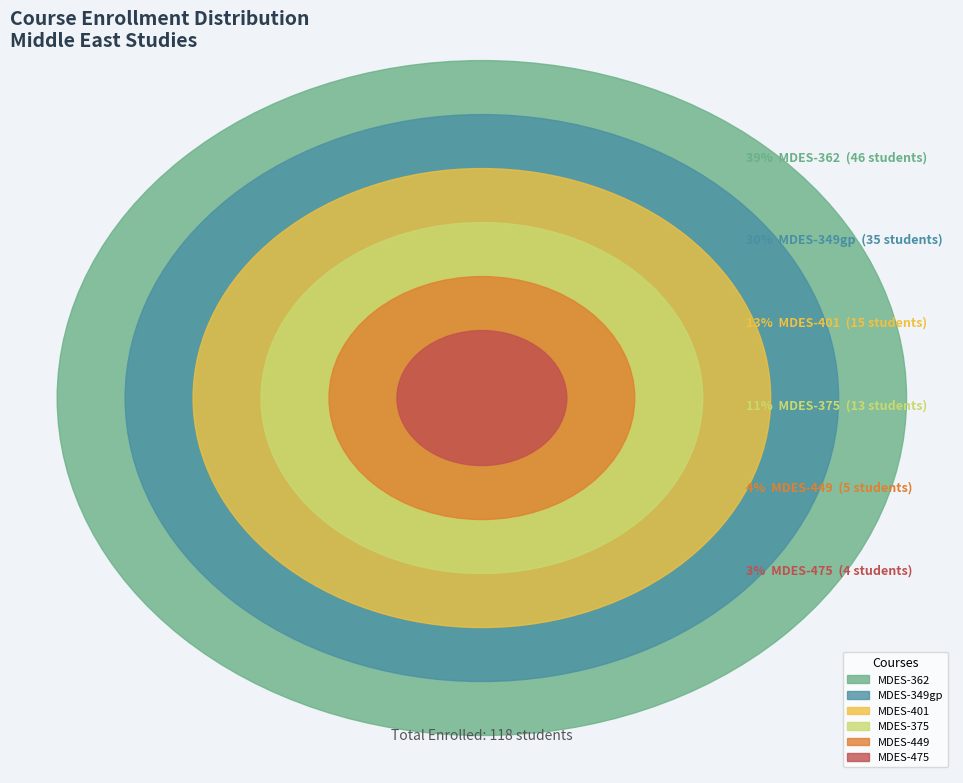

What is the change in value from MDES-375 to MDES-475?

-9